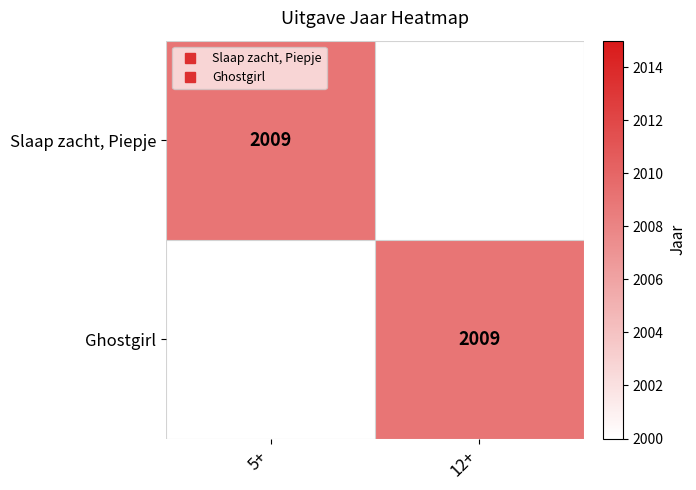

Between 12+ and 5+, which is larger?

5+